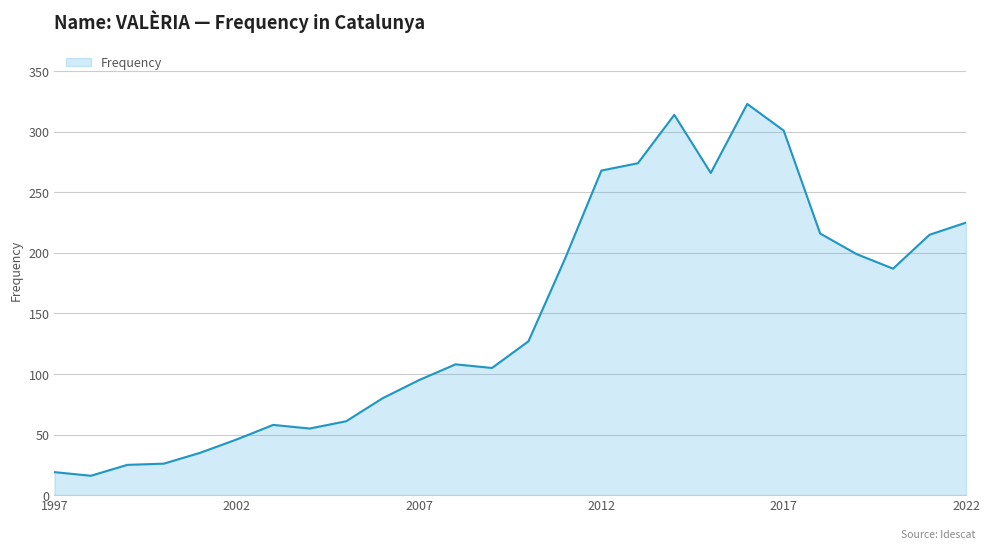

What is the difference between the maximum and minimum values?

307